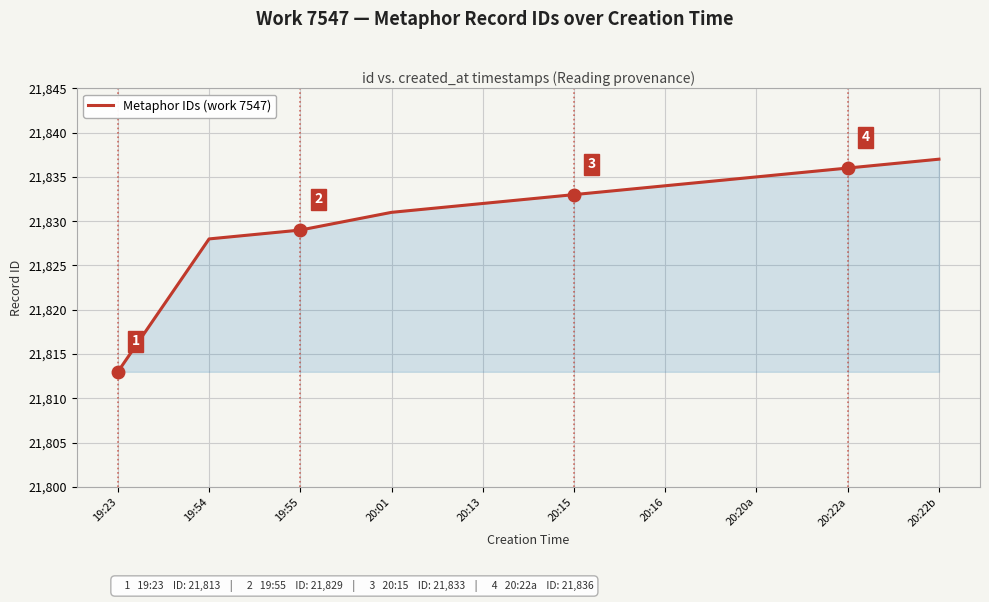

What is the change in value from 20:13 to 20:22a?

+4